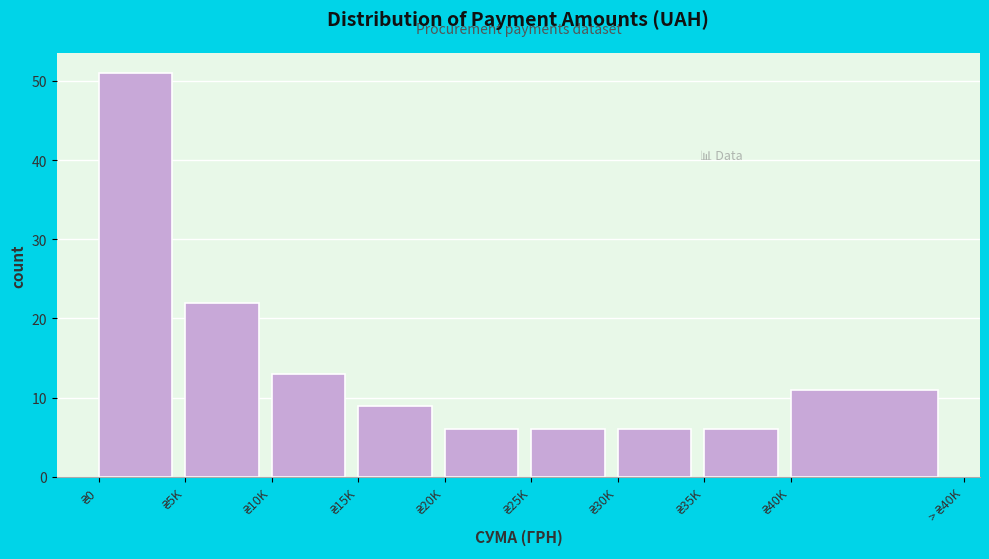

Reading left to right, extract all data points from this chart.

51	22	13	9	6	6	6	6	11